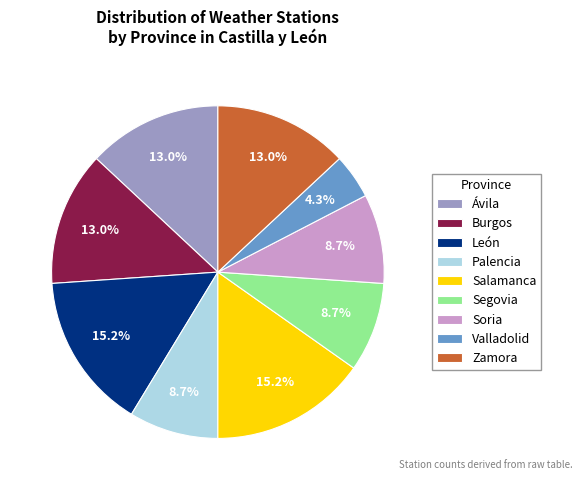

Is it true that Salamanca is 3% of the pie?

False